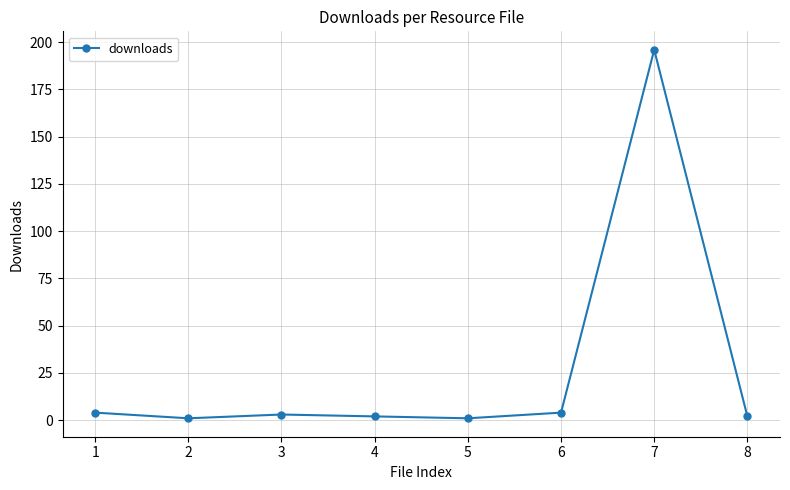

True or false: there are more than 0 points higher than both neighbors.

True